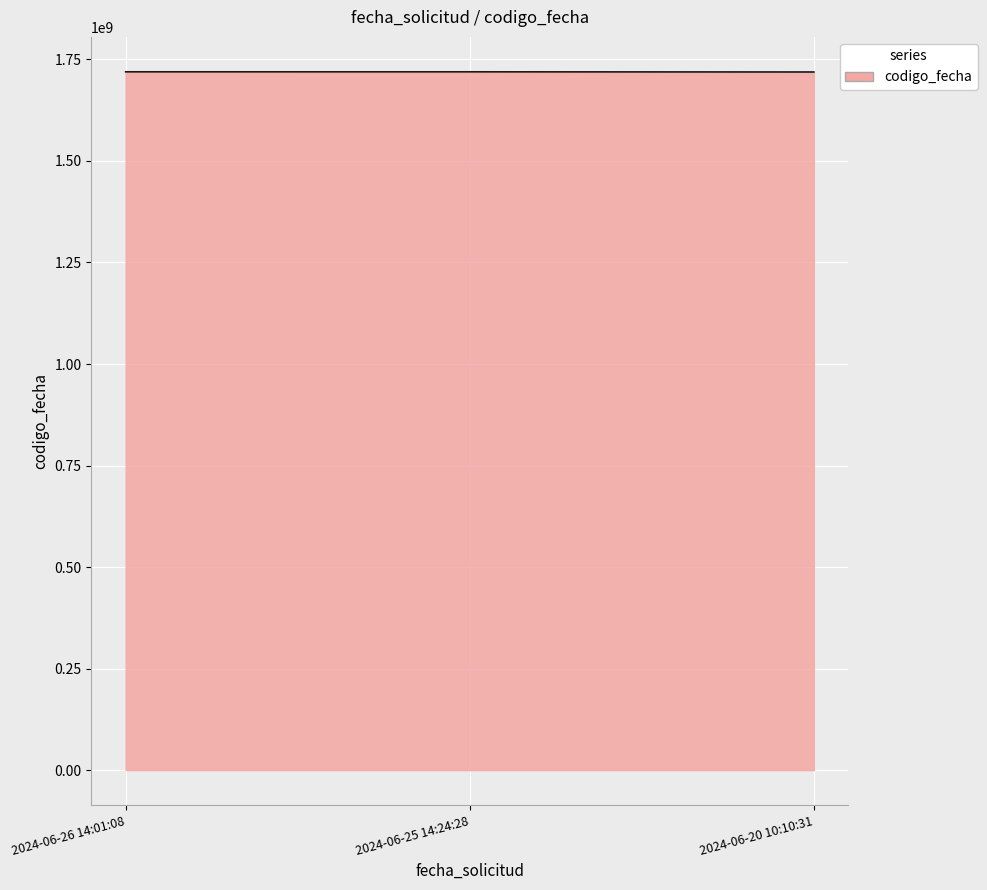

What is the minimum value shown in the chart?

1718962178